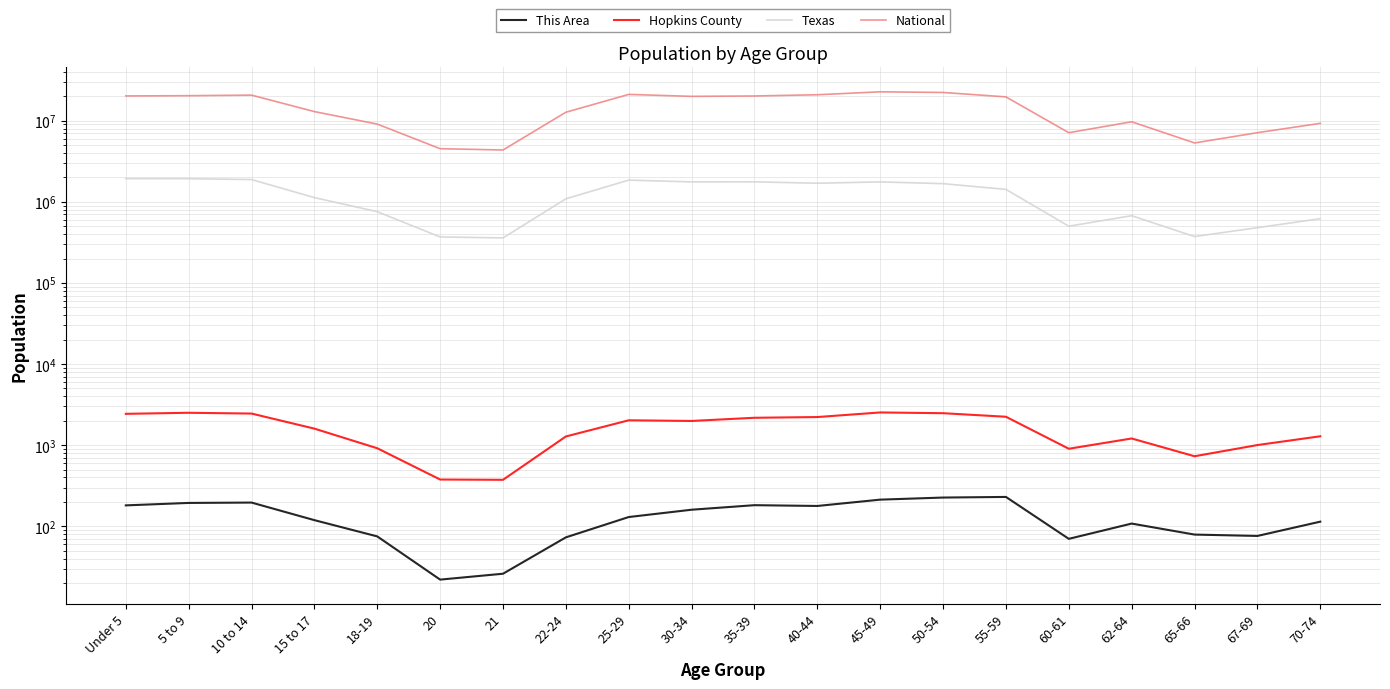

What position from the left is 15 to 17?

4